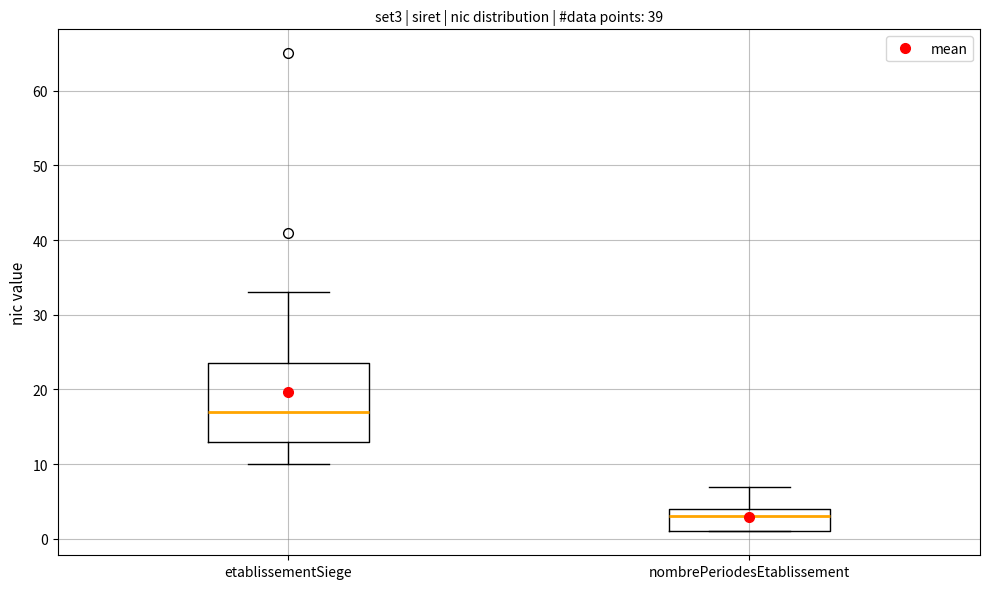

Where is the lower edge of the box for etablissementSiege on the y-axis? The values are not printed on the chart, so give them approximately, as read against the axis.

13